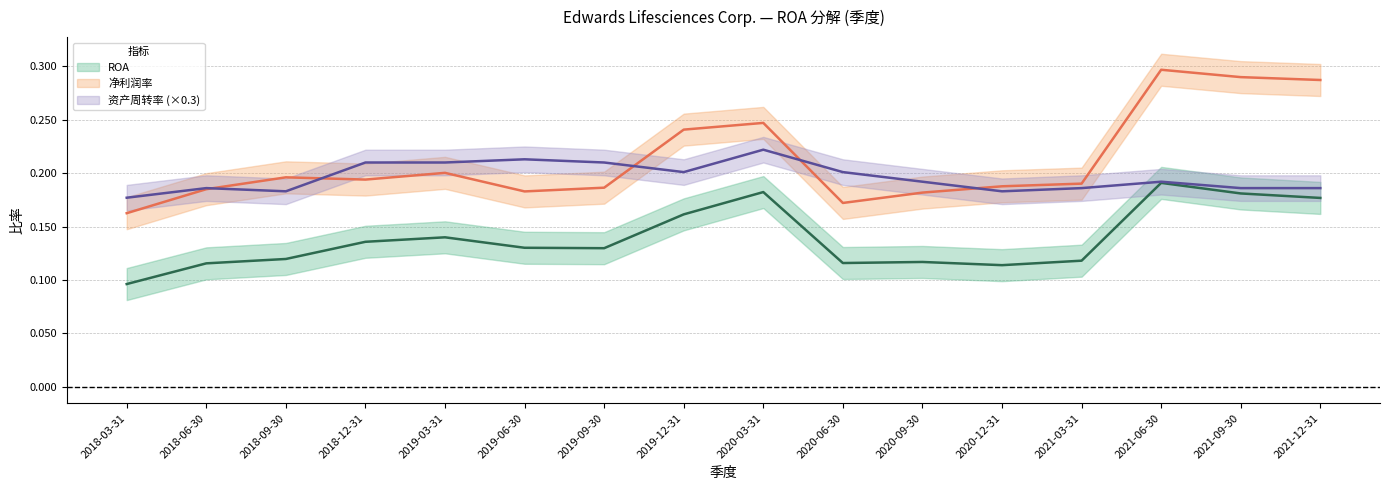

Does the chart have visible grid lines?

Yes